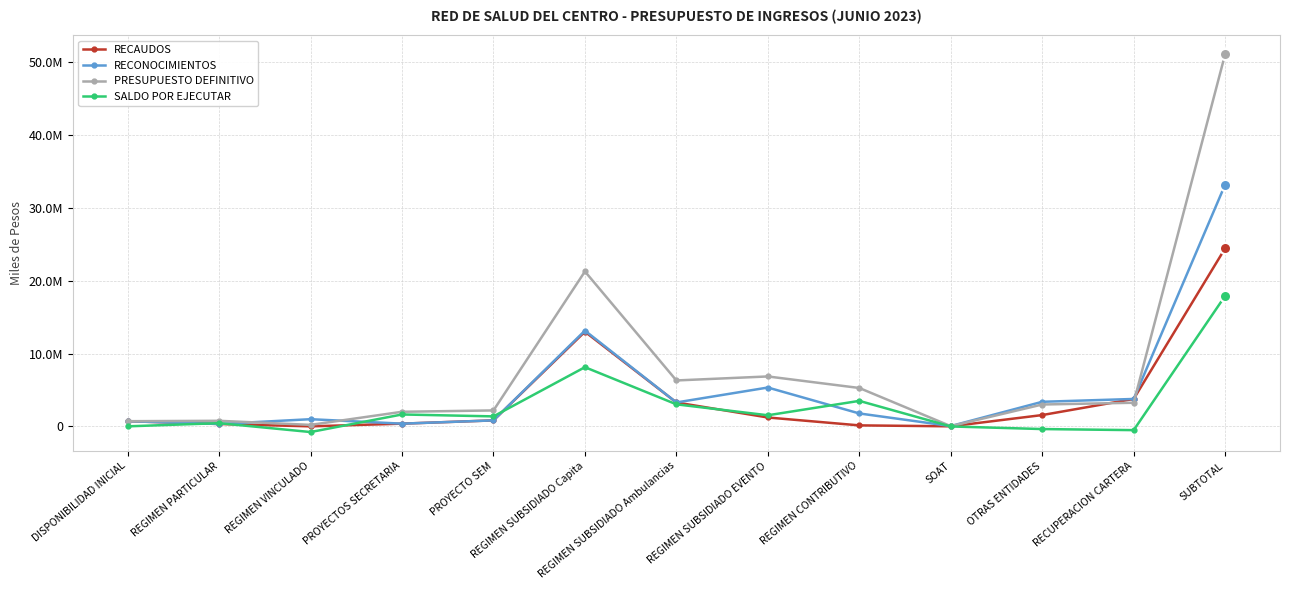

At which label does RECONOCIMIENTOS reach its minimum?

SOAT